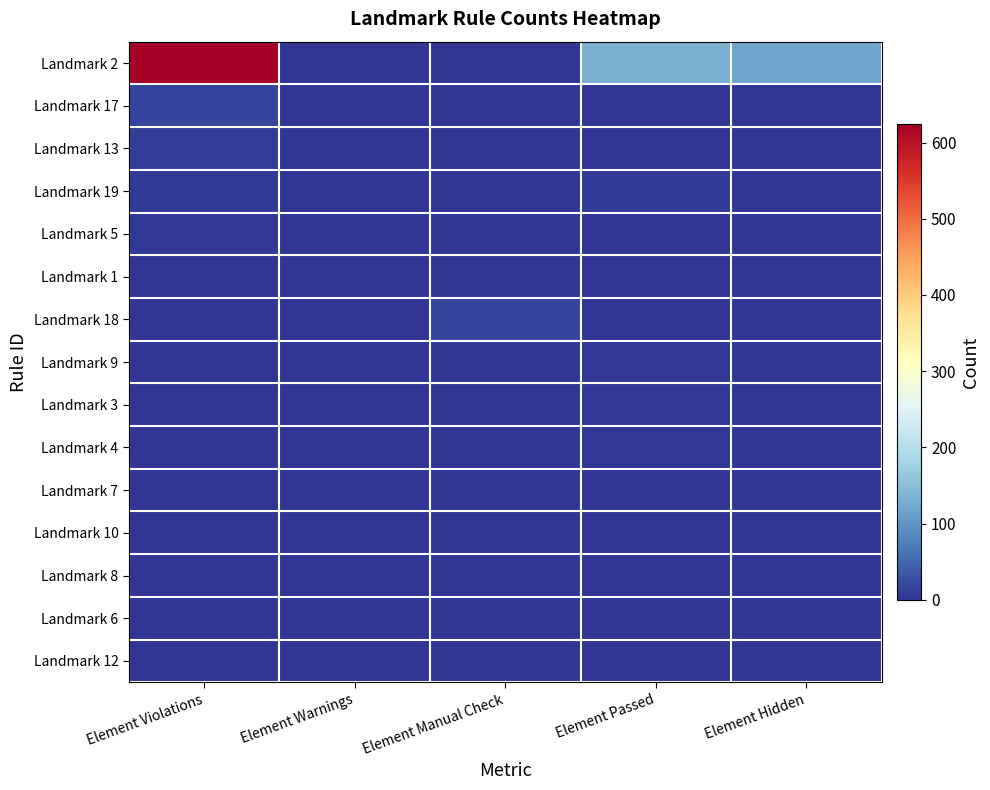

At how many categories does at least one series exceed 20?

3